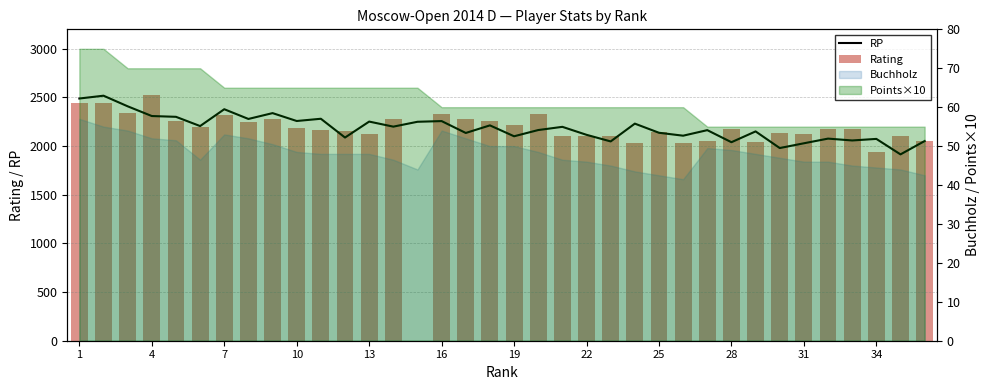

True or false: RP has a value of 3401 at 16.

False